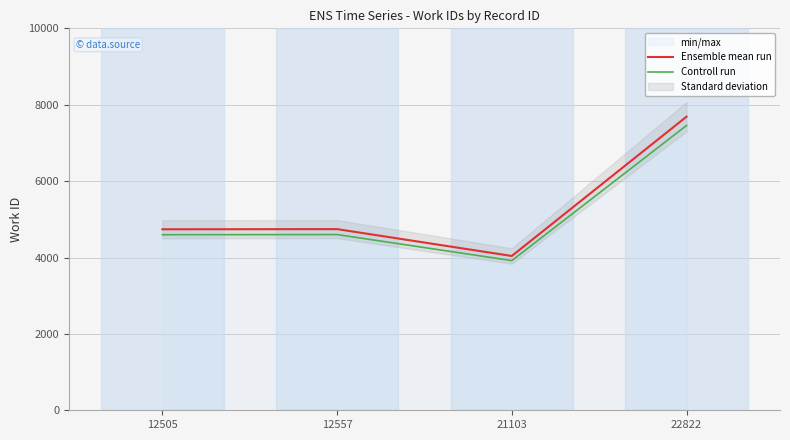

How many lines are shown in the chart?

2